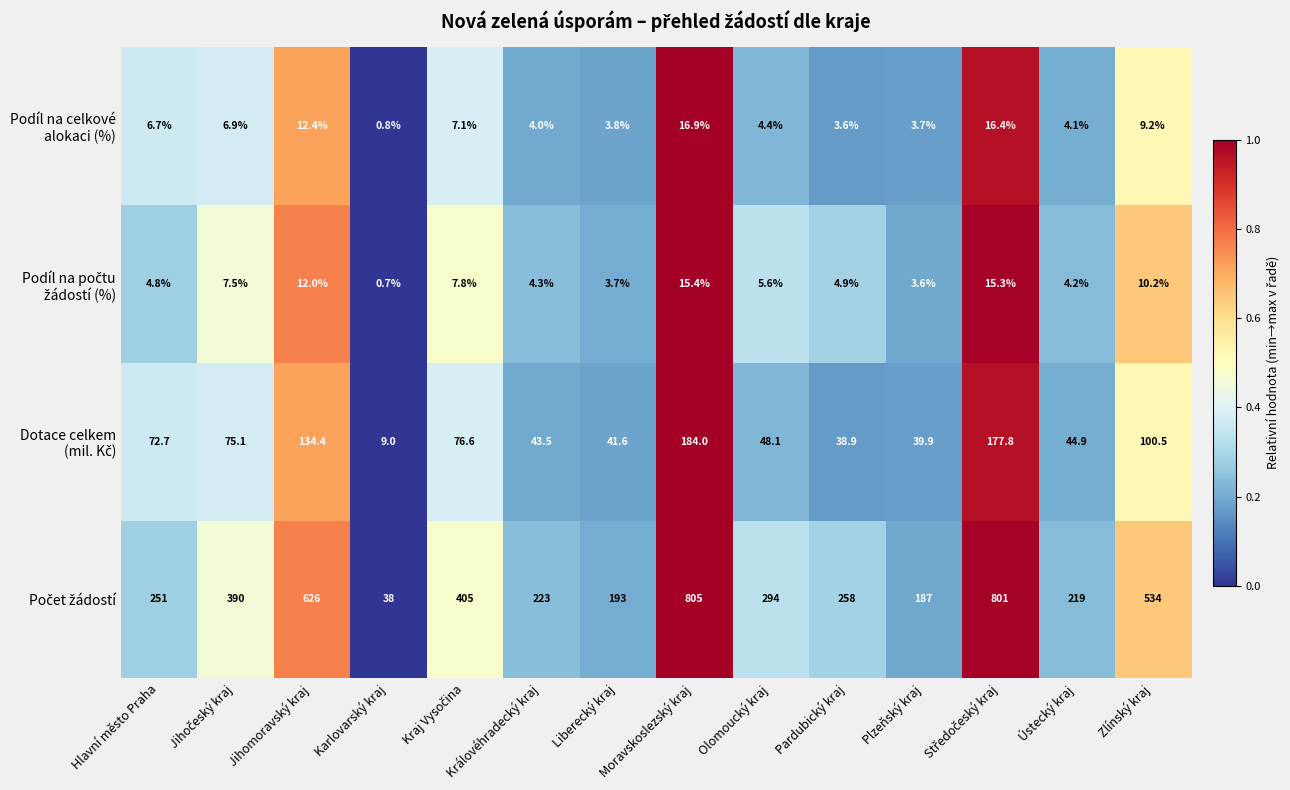

What is the spread (max minus min) of values at Pardubický kraj?

254.4